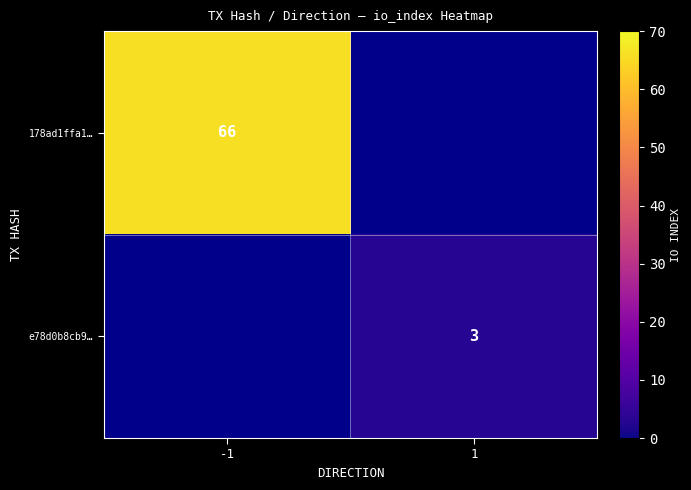

What is the maximum value shown in the chart?

66.0